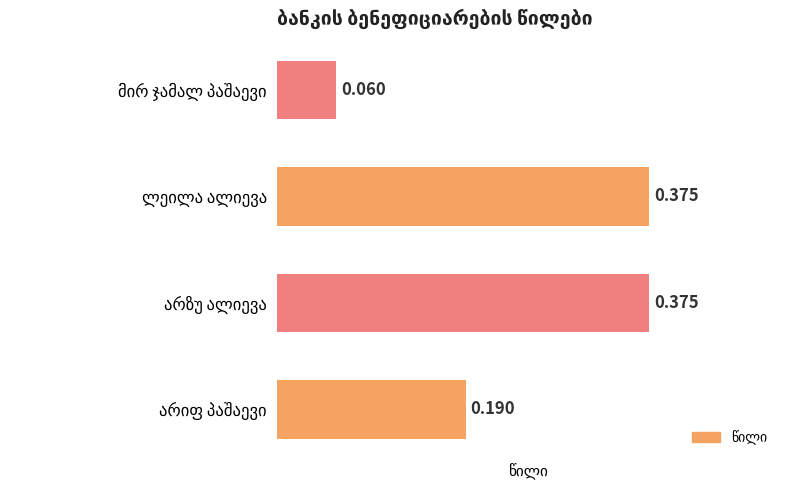

How many series are shown in this chart?

1